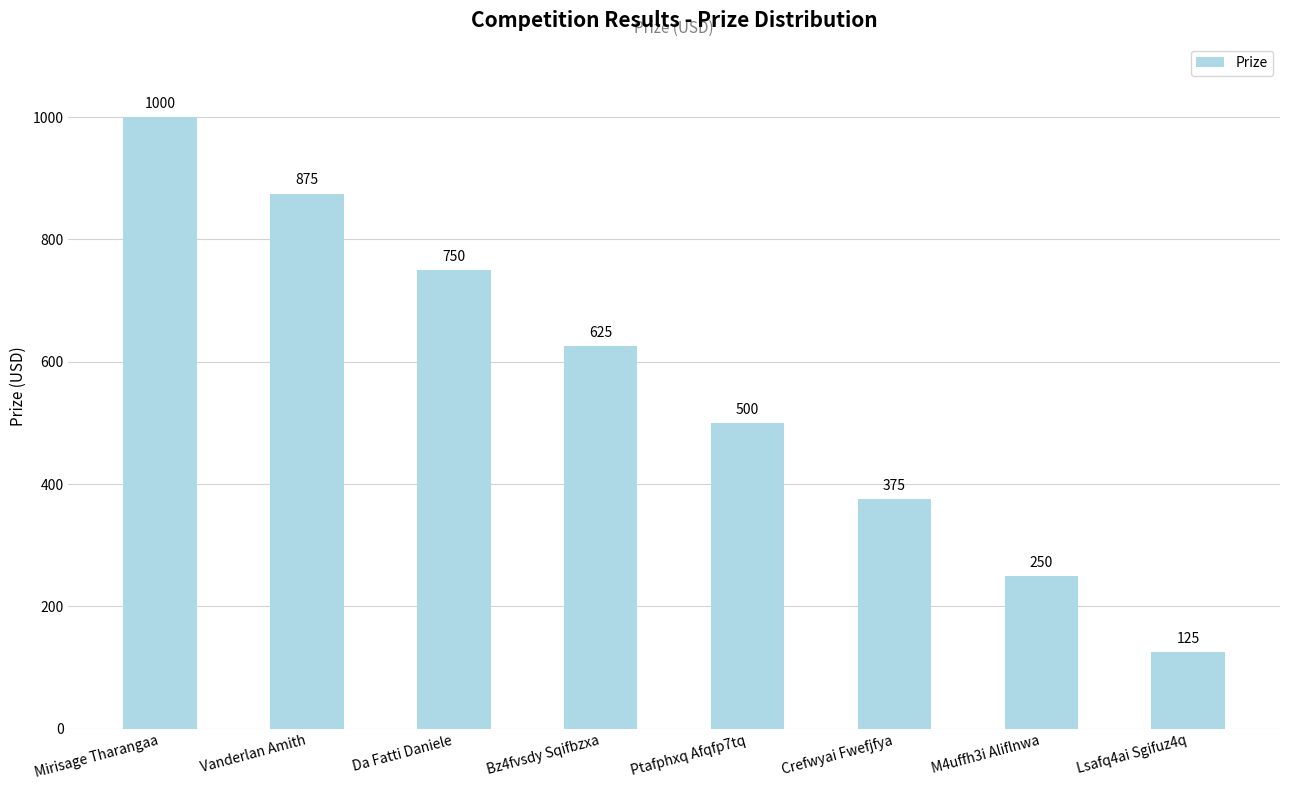

What position from the left is Bz4fvsdy Sqifbzxa?

4